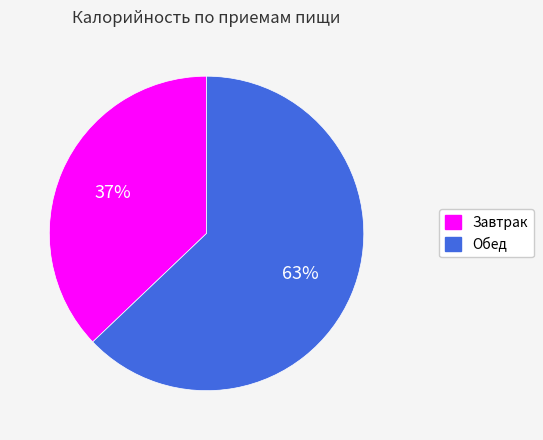

What is the largest slice in the pie chart?

Обед